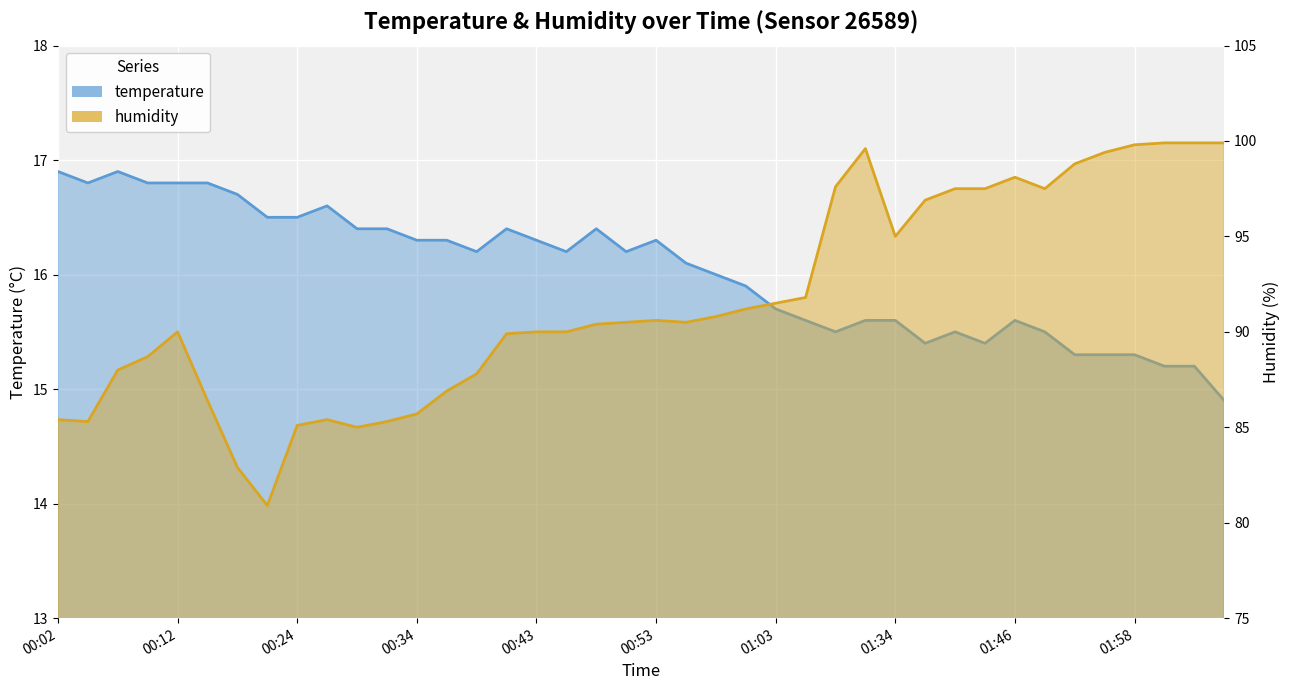

True or false: humidity has a value of 129.0 at 00:38.

False